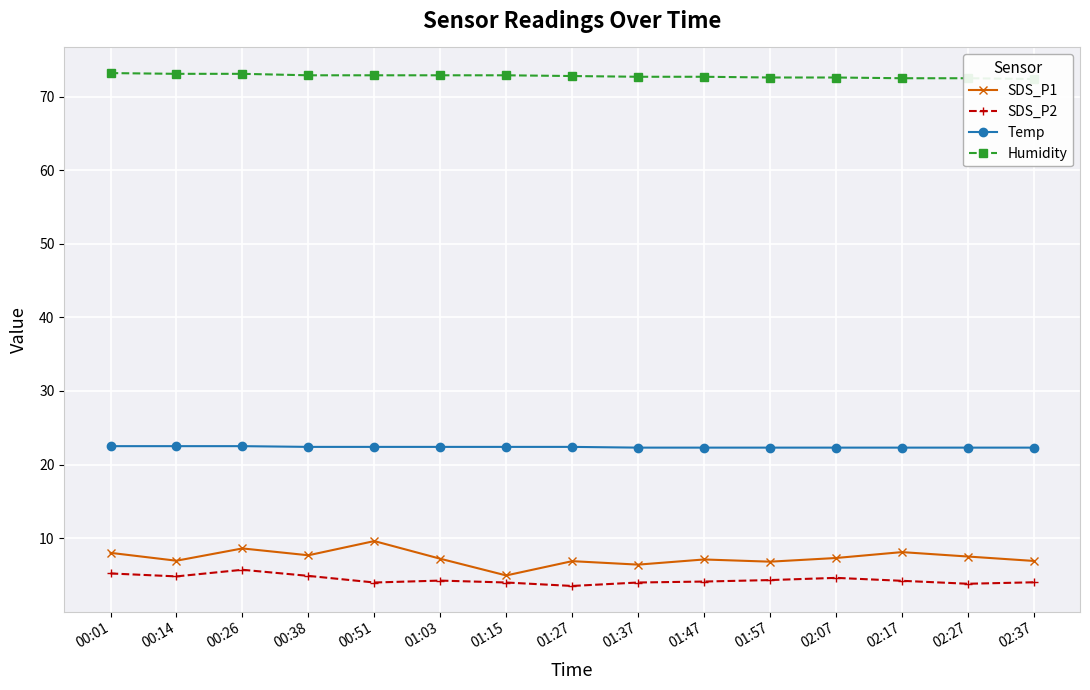

What is the sum of all SDS_P1 values?

109.9